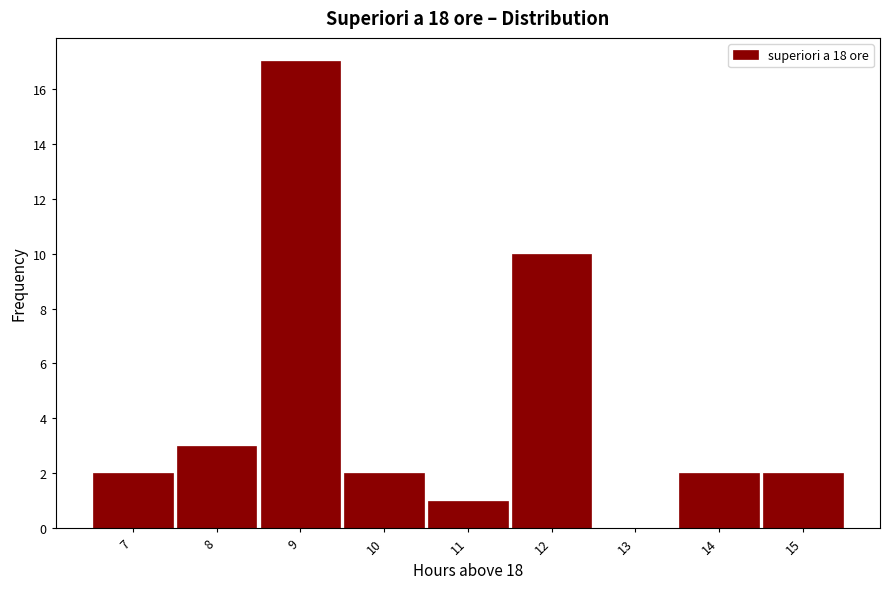

Reading left to right, transcribe all the data shown in this chart.

7=2	8=3	9=17	10=2	11=1	12=10	13=0	14=2	15=2